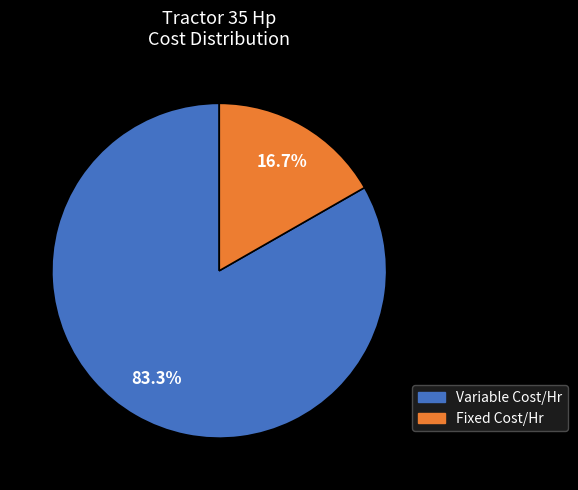

Is the sum of Fixed Cost/Hr and Variable Cost/Hr greater than half?

Yes